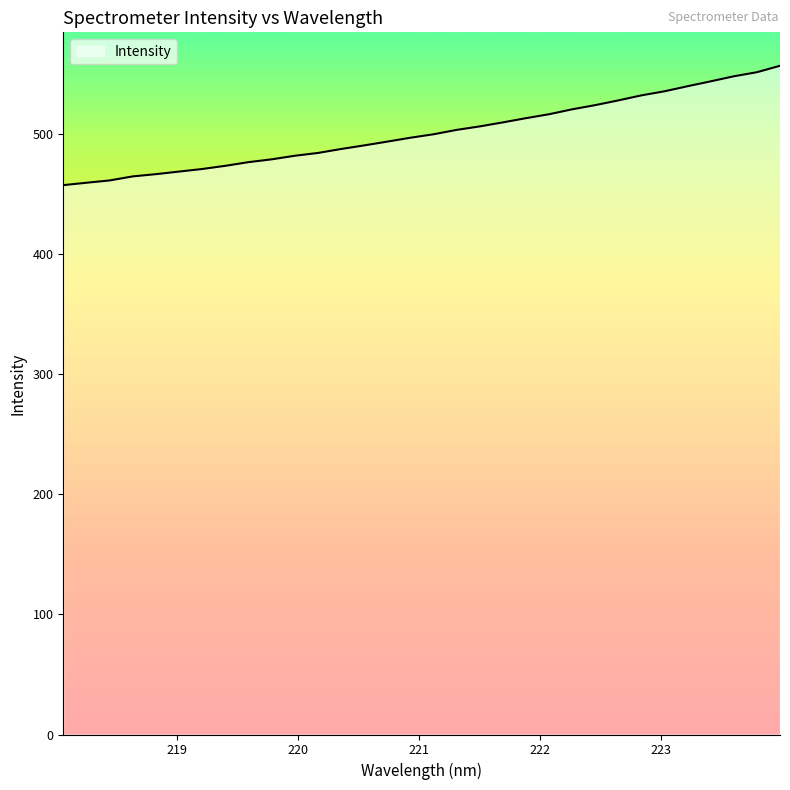

What is the smallest value displayed?

457.7